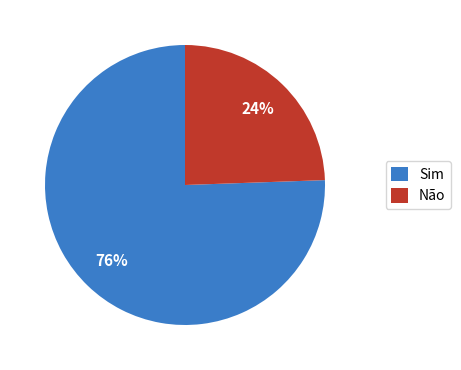

Is there a majority slice in this chart?

Yes